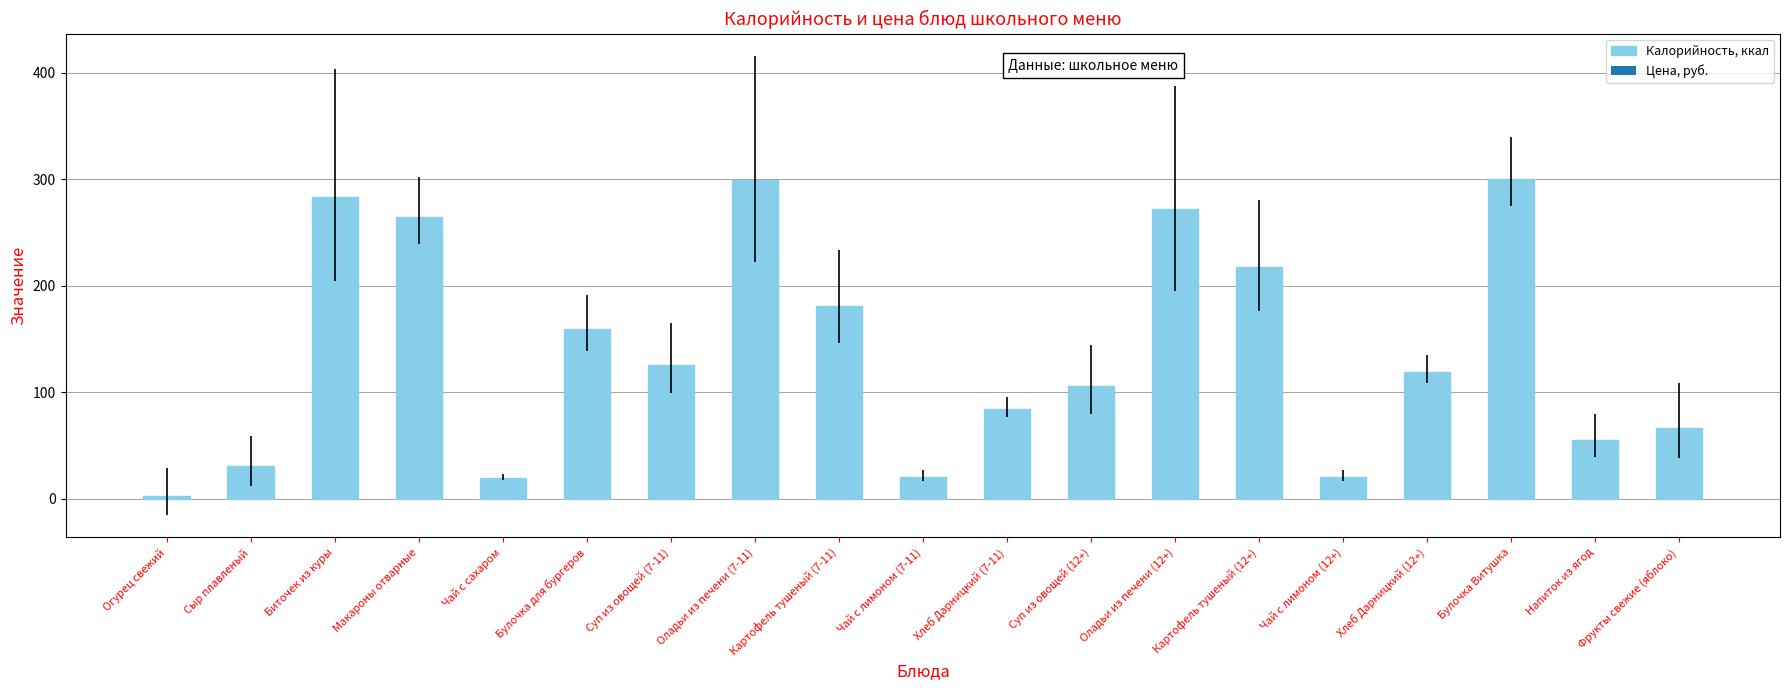

What is the maximum value shown in the chart?

300.8